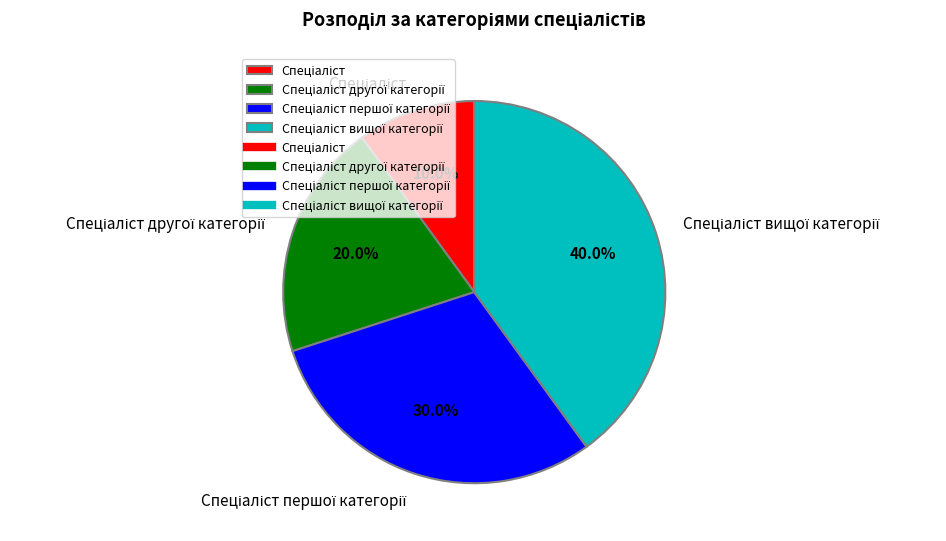

How many segments does this pie chart have?

4